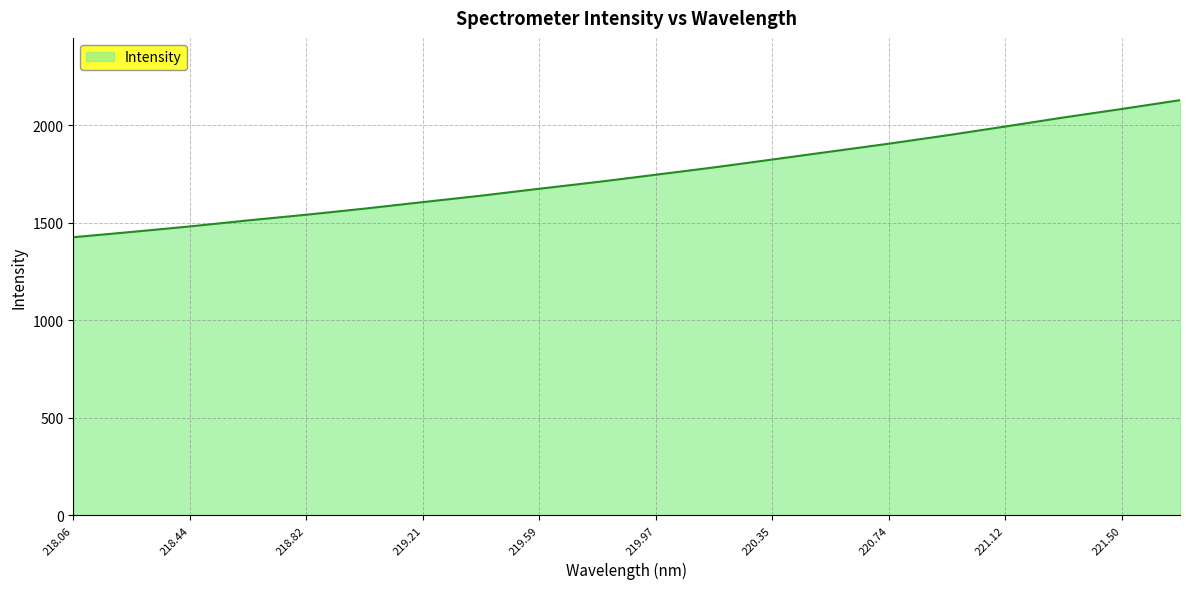

What is the smallest value displayed?

1426.7